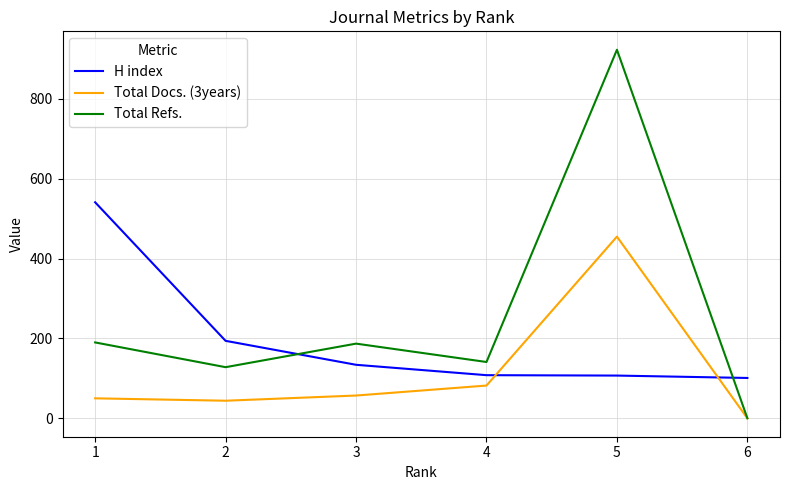

What is the sum of all H index values?

1185